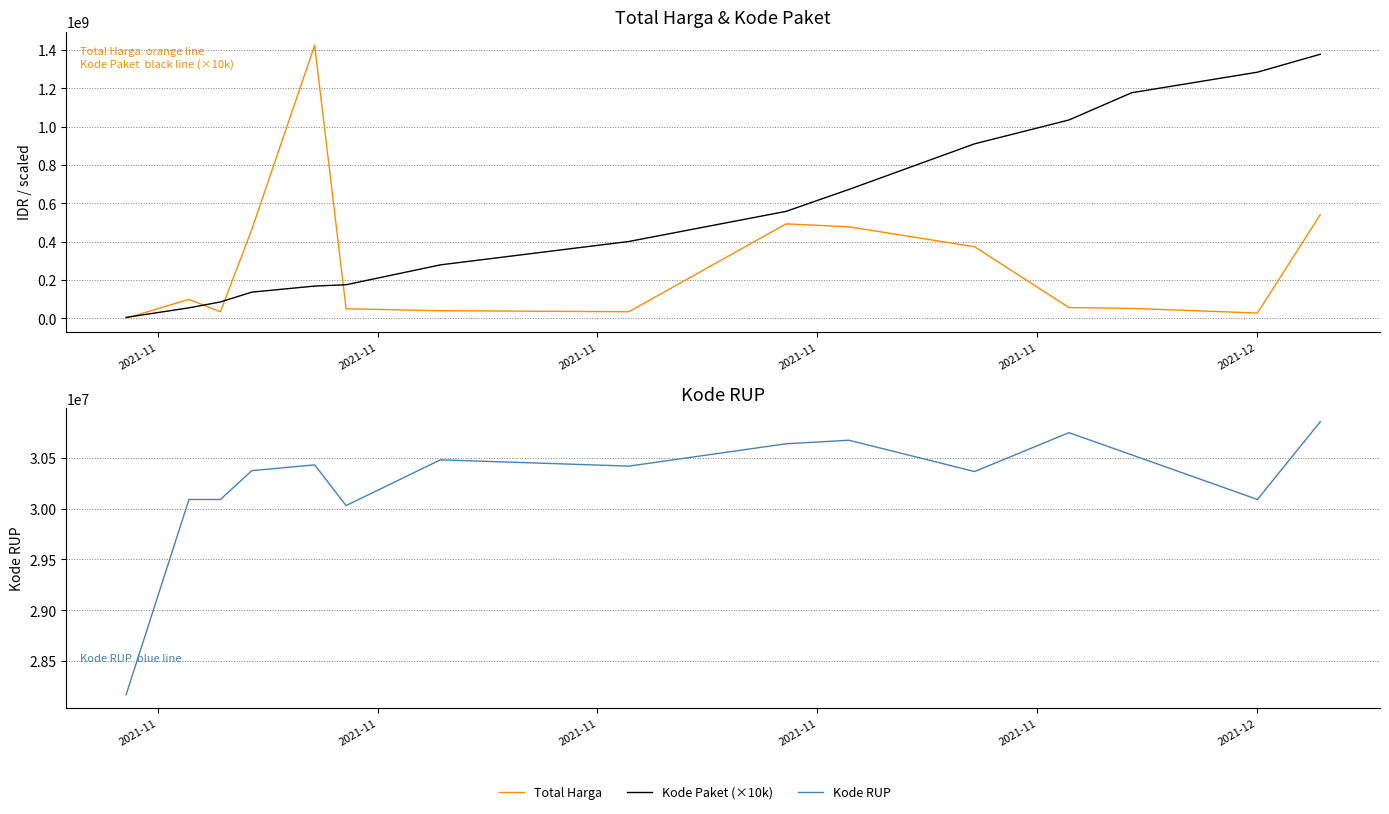

What are all the series names shown in the legend?

Total Harga, Kode Paket (×10k), Kode RUP